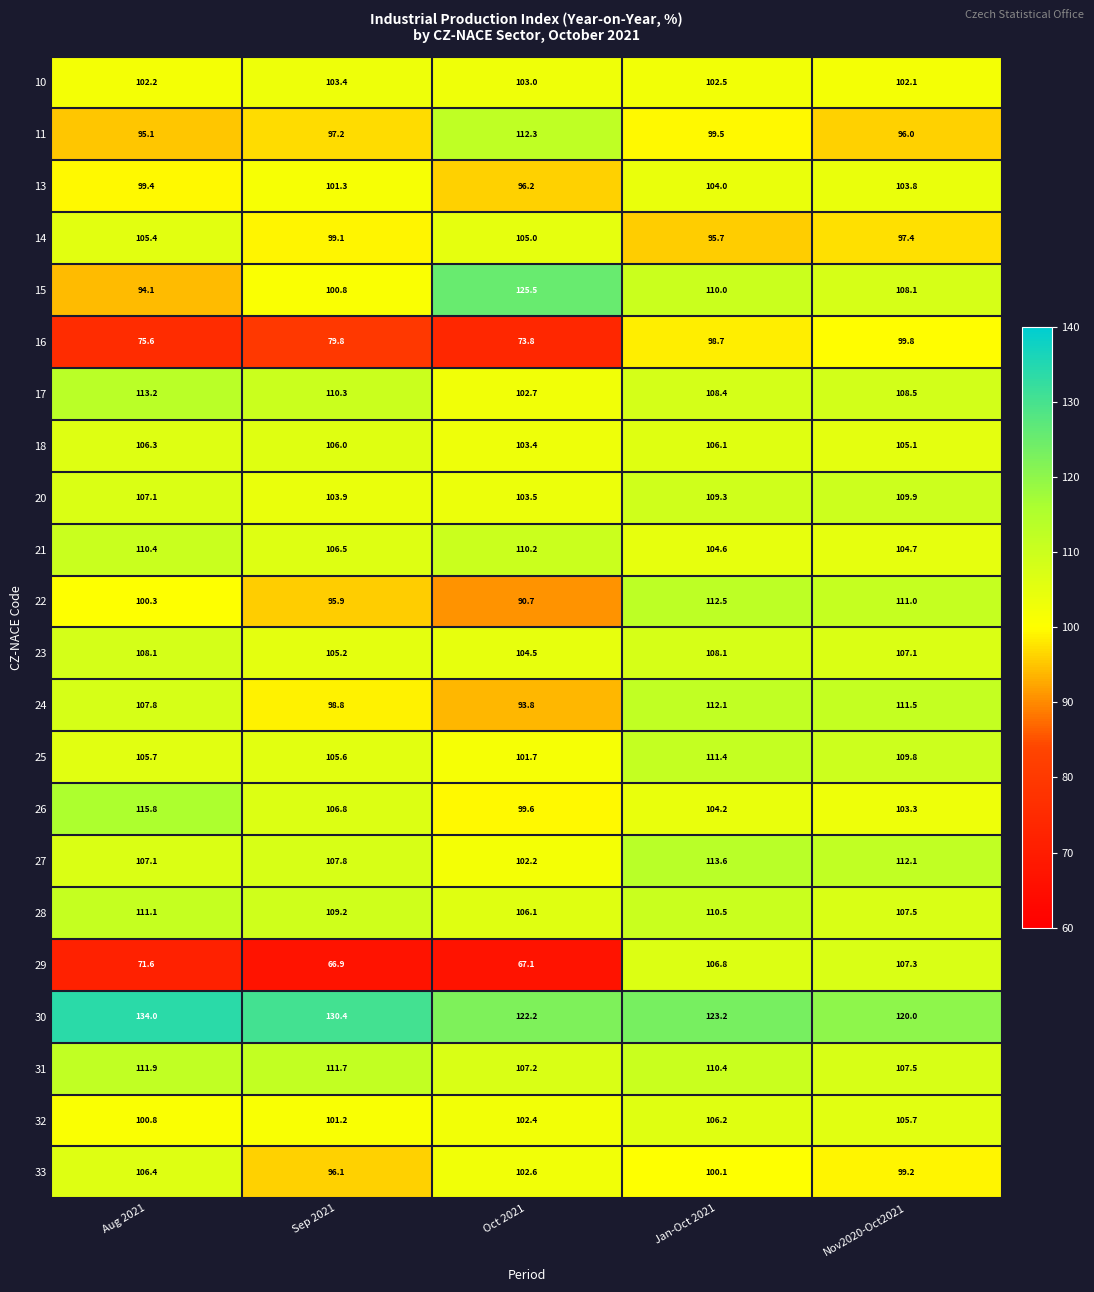

What is the difference between the second highest and minimum values in the 22 series?

20.3